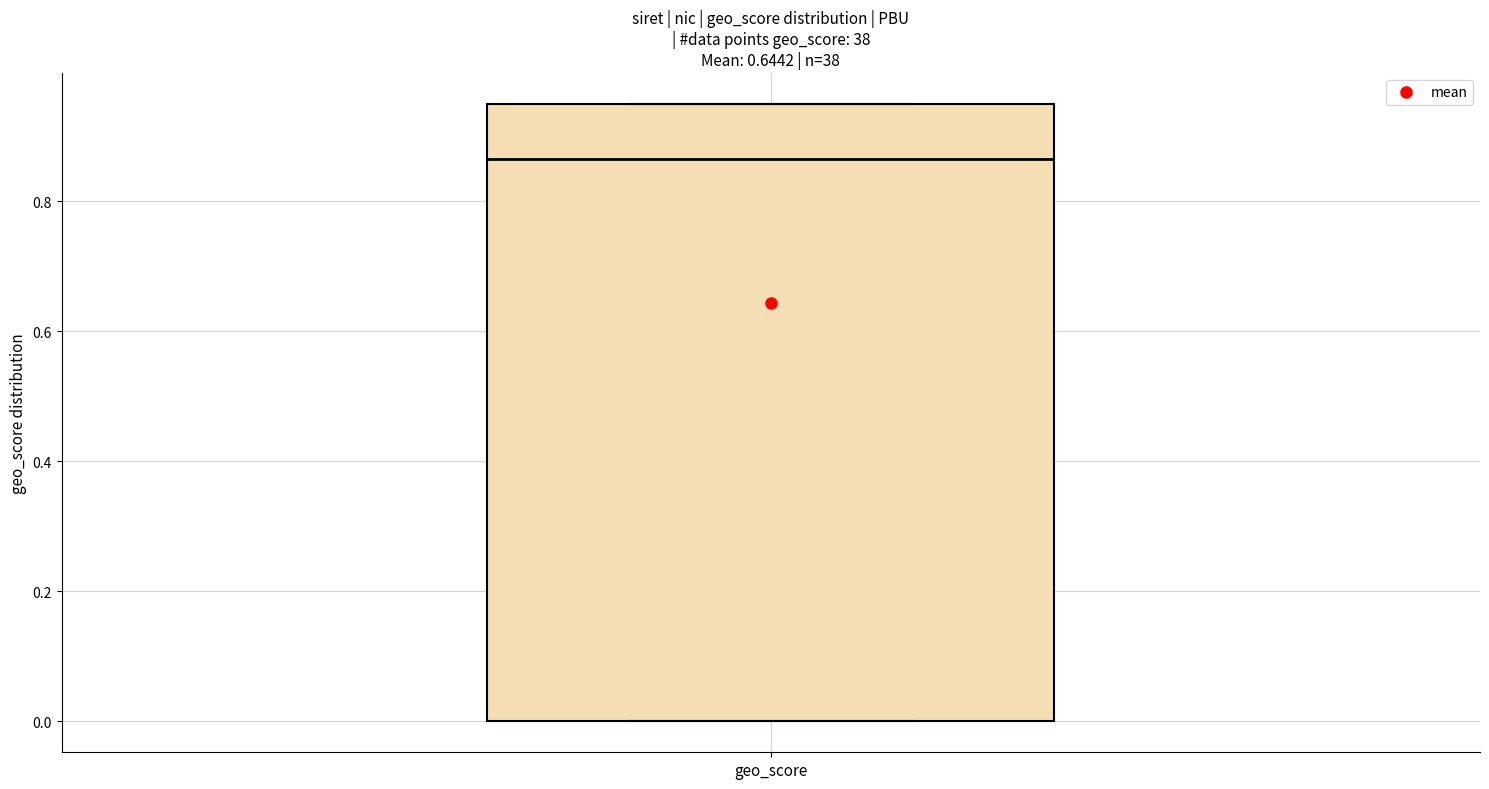

Transcribe this box plot: give where the median line is, the range the box spans, and where the two whiskers end, as read against the y-axis. The values are not printed on the chart, so give them approximately, as read against the axis.

median 0.86, box 0.00 to 0.96, whiskers 0.00 to 0.96